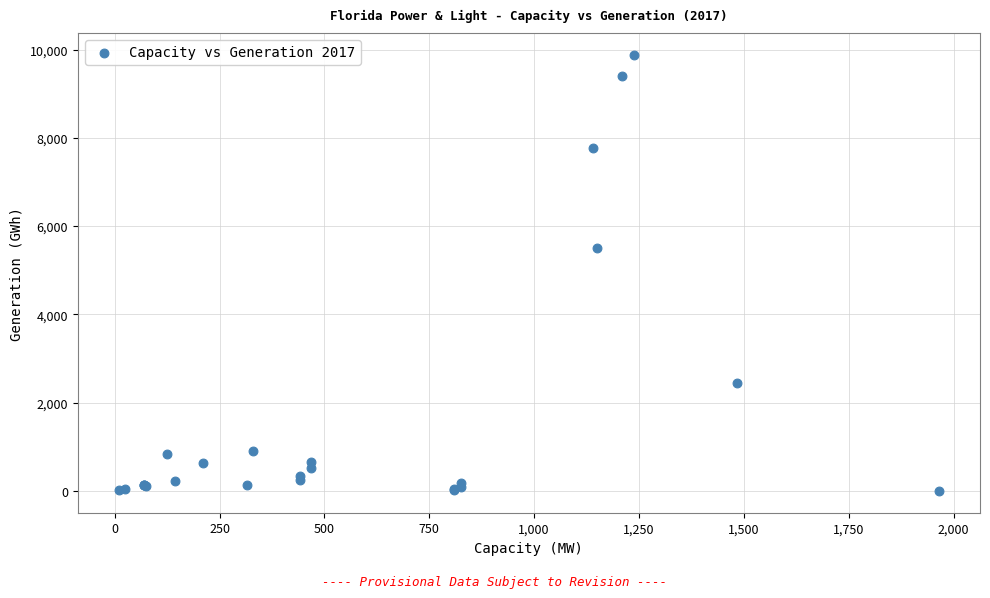

What Y value in the scatter plot is closest to 4941?

5494.8